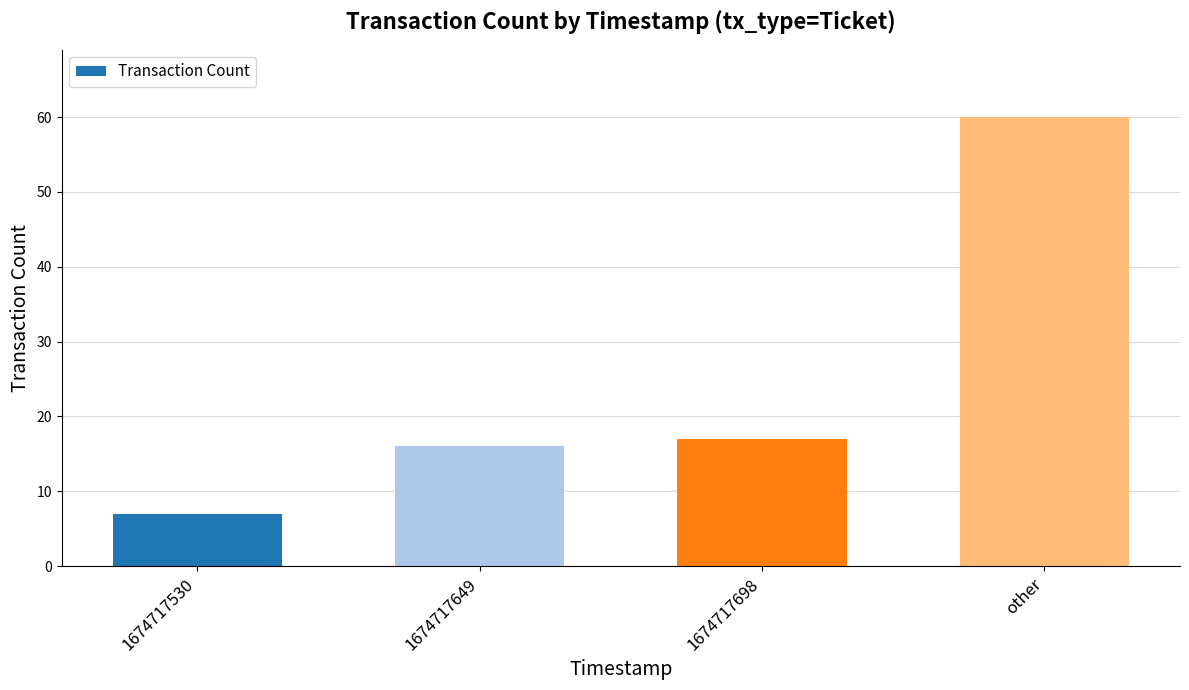

What is the difference between the maximum and minimum values?

53